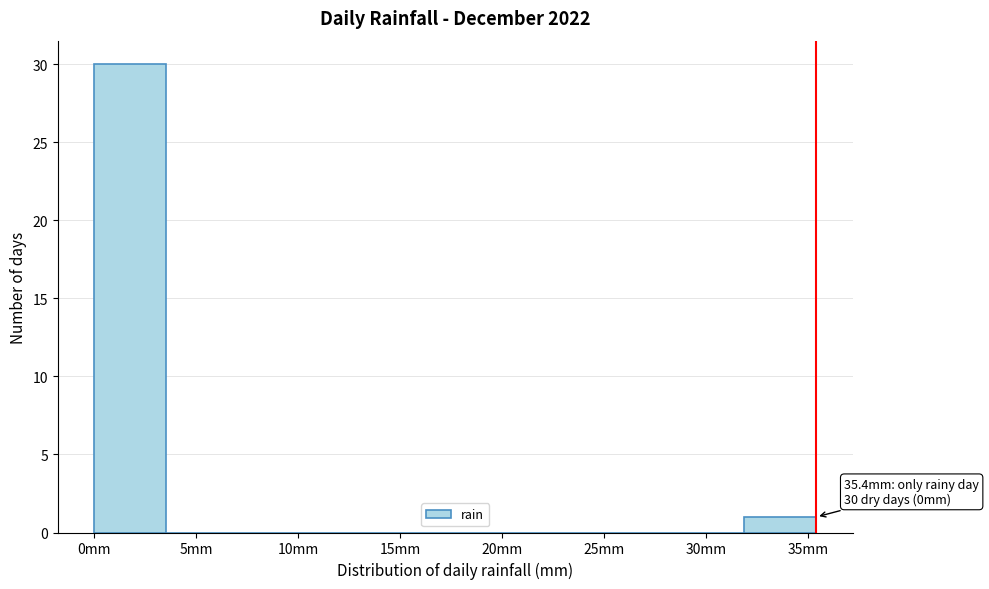

Which range on the x-axis has the tallest bar?

0.0 to 3.5